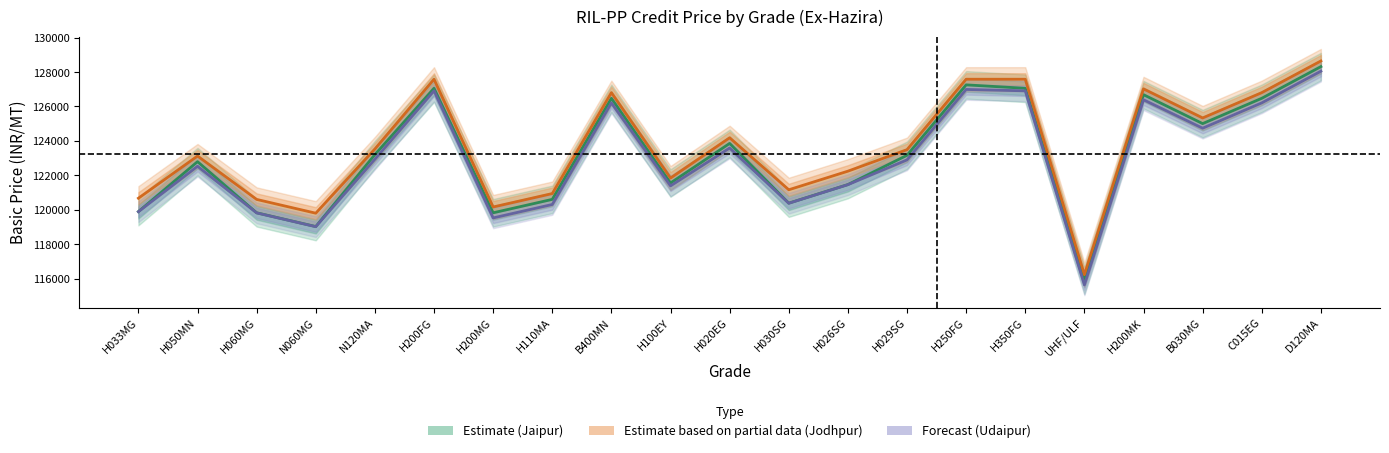

What is the lowest value of the Basic Price Ex-(Hazira to Jaipur) series?

115906